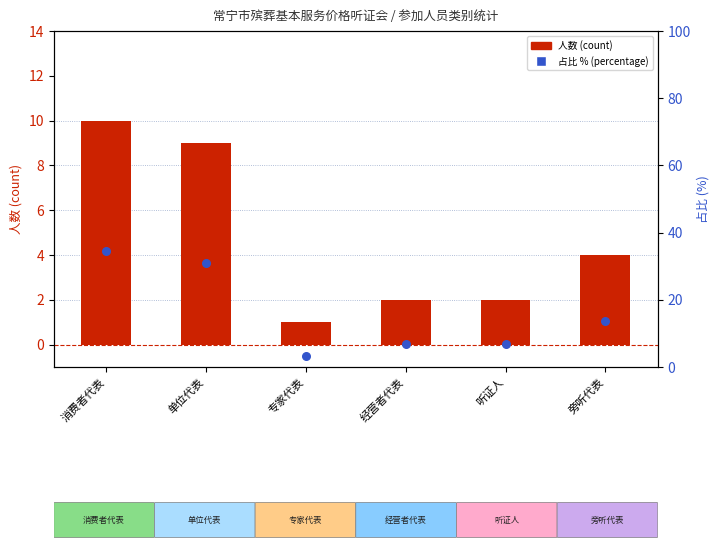

At how many categories does at least one series exceed 3?

6